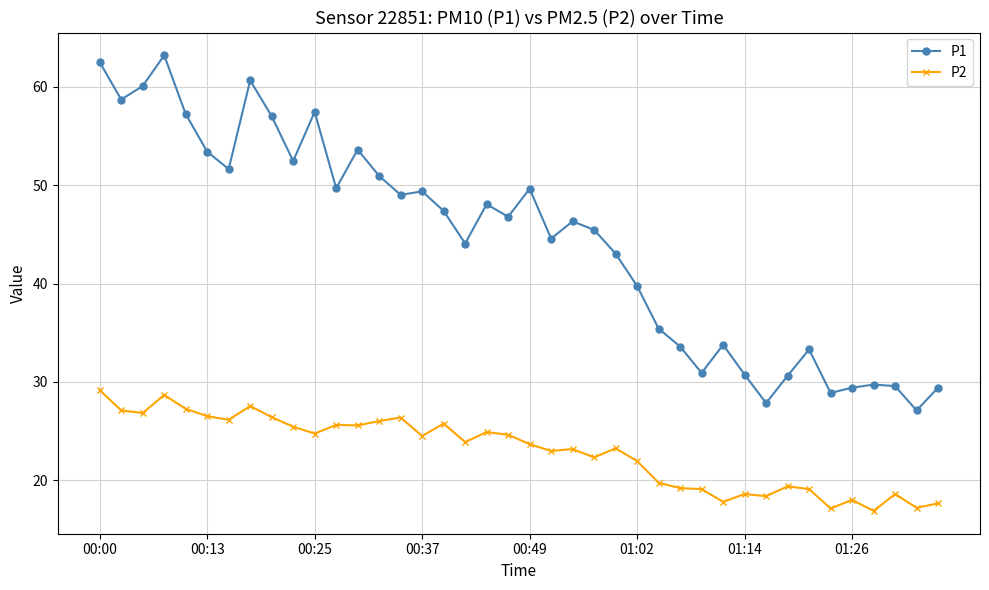

What is the maximum value for P1?

63.2